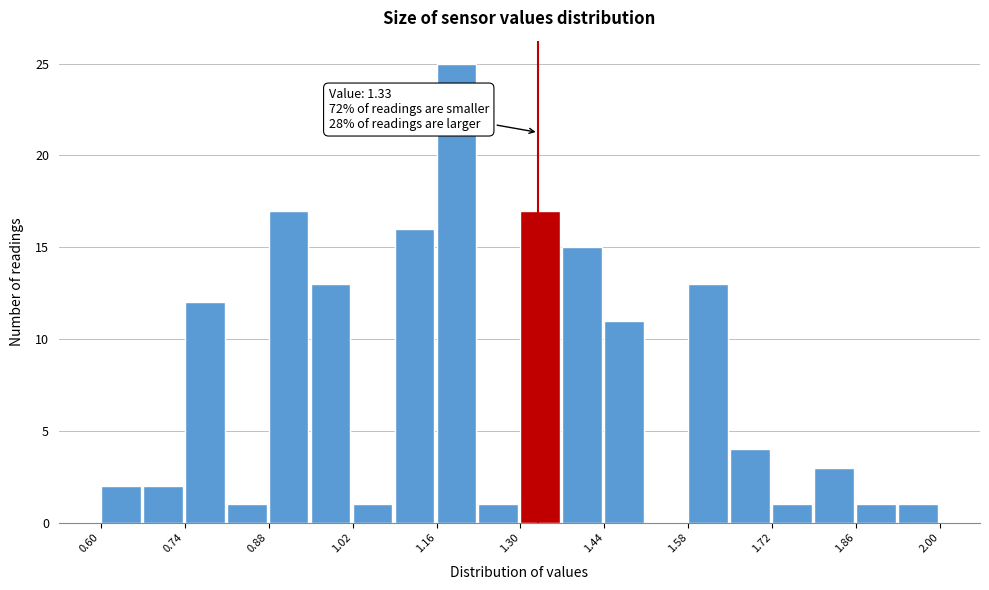

Read against the x-axis, roughly where is the centre of the tallest bar?

1.20